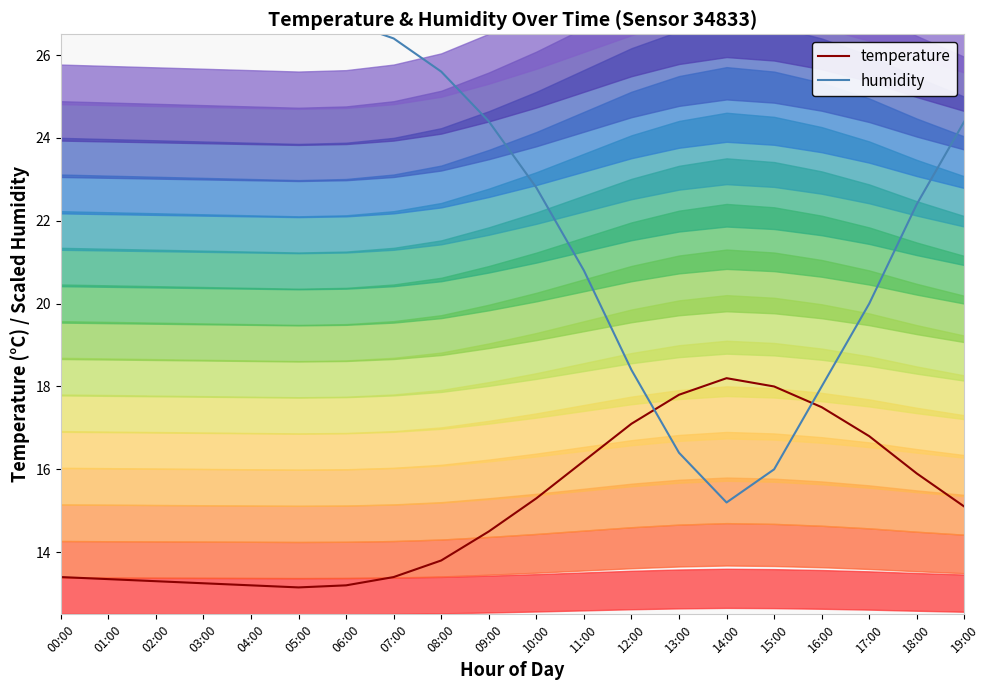

What is the difference between the maximum and minimum values in the humidity series?

12.4